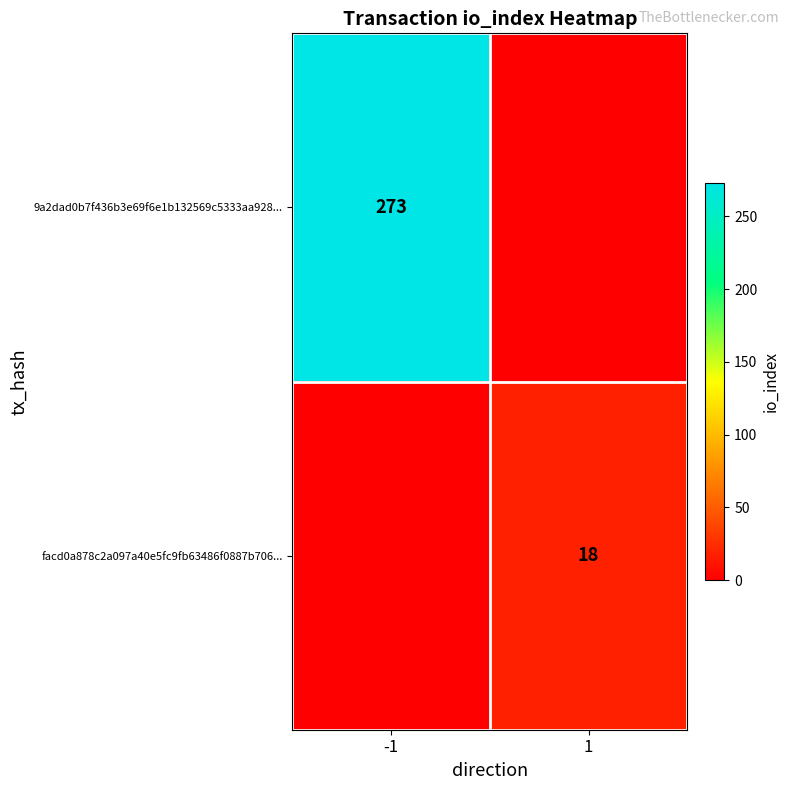

The 9a2dad0b7f436b3e69f6e1b132569c5333aa928... series shows 106 at -1. True or false?

False